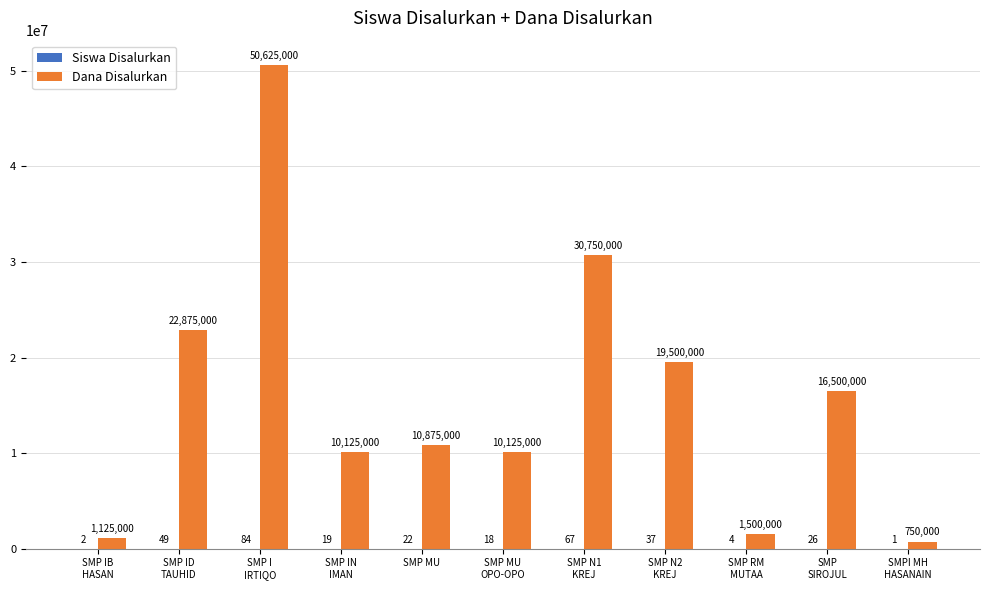

How many data points does each series have?

11